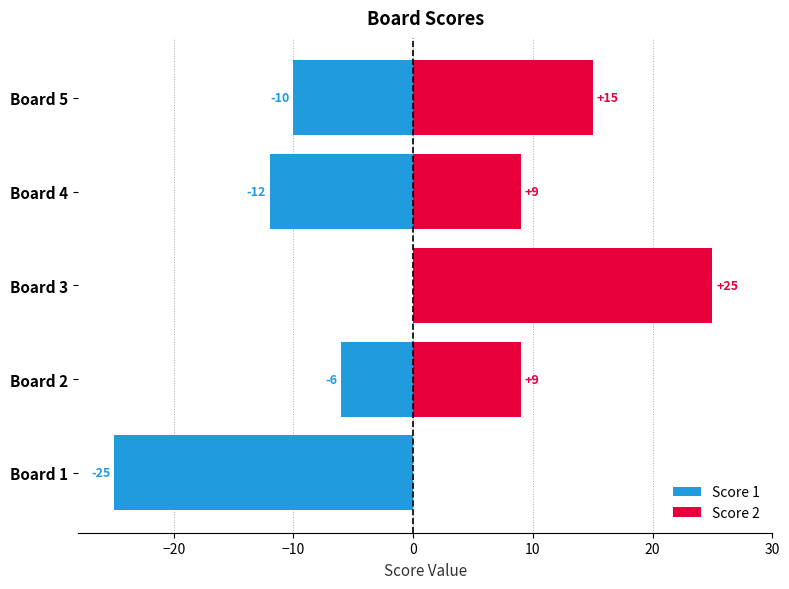

At 0, list the series in order from smallest to largest.

Score 1, Score 2